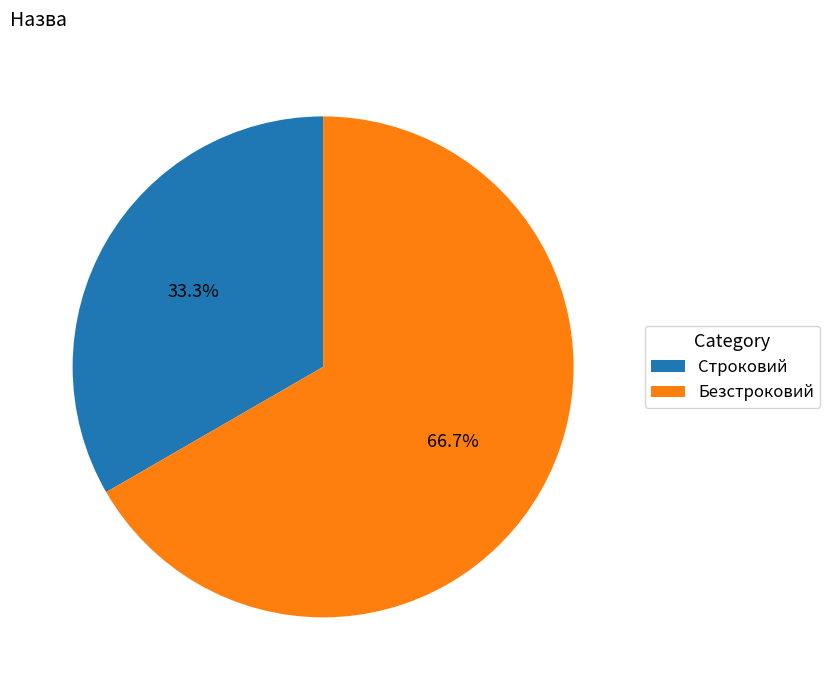

What percentage is the Безстроковий slice, to the nearest percent?

67%